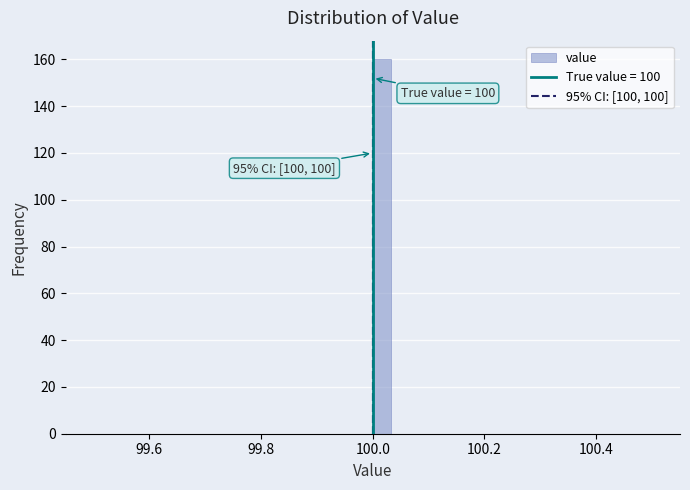

Read against the x-axis, roughly where is the centre of the tallest bar?

100.02